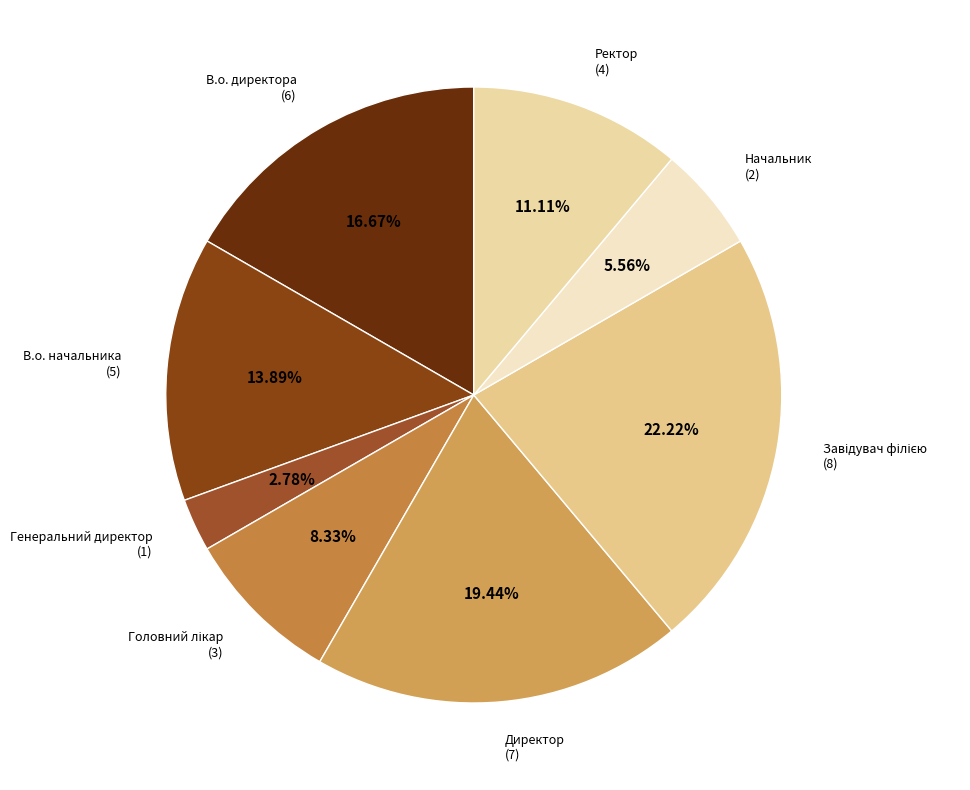

Combined, do В.о. начальника and Начальник account for over 50%?

No